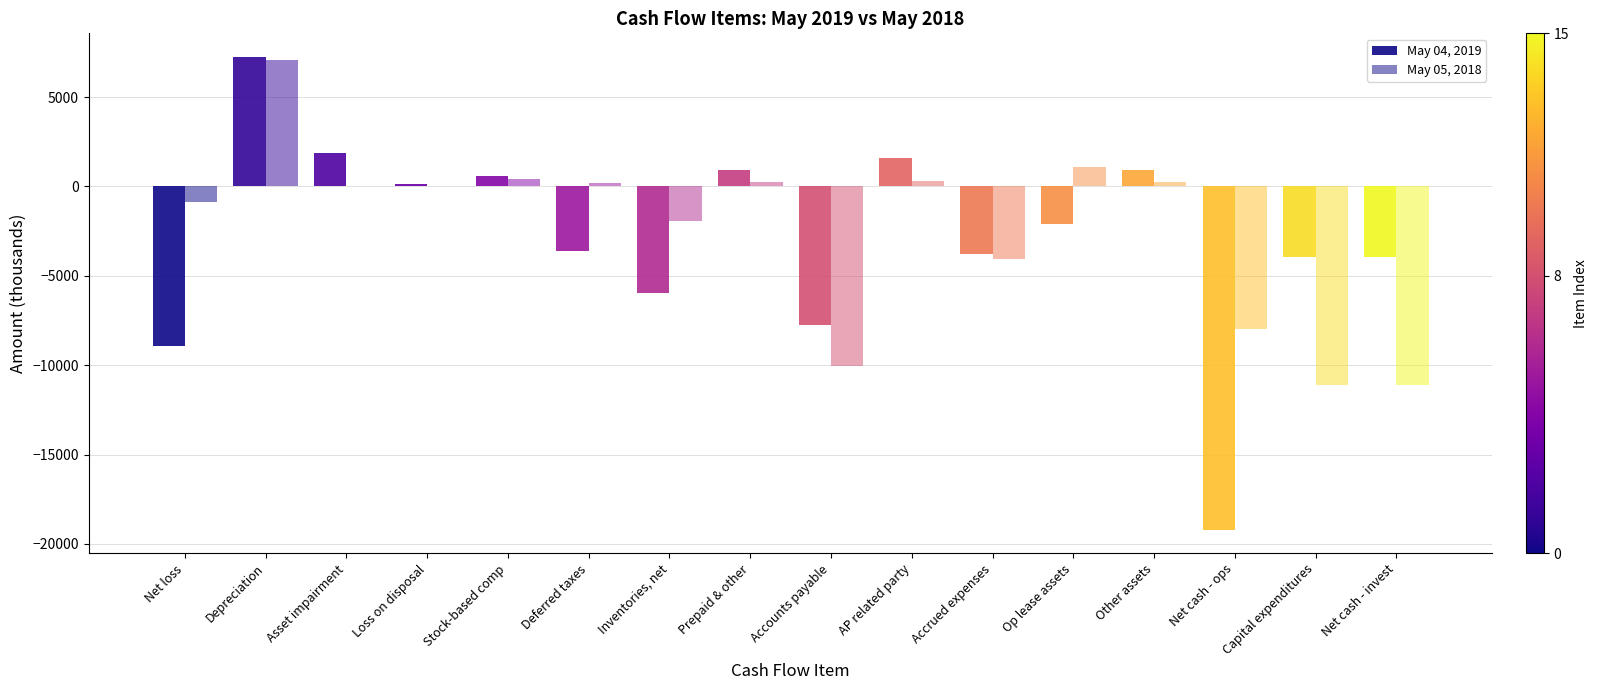

What is the lowest value of the May 05, 2018 series?

-11083